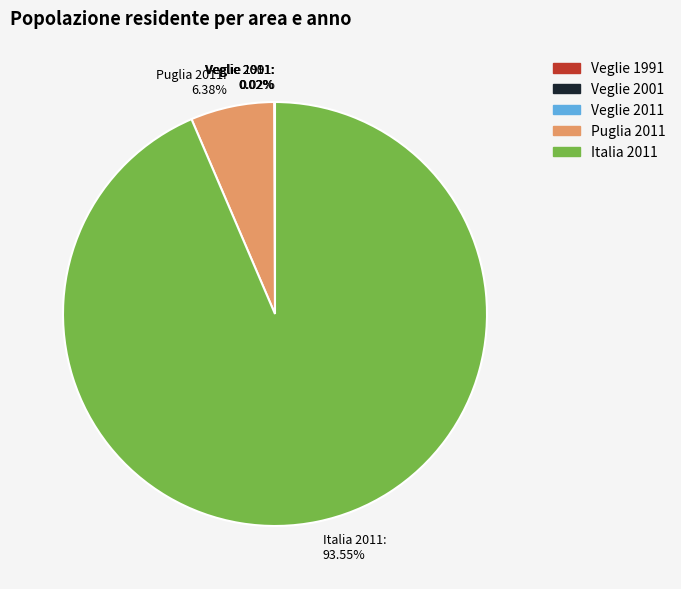

Does any single category account for the majority?

Yes